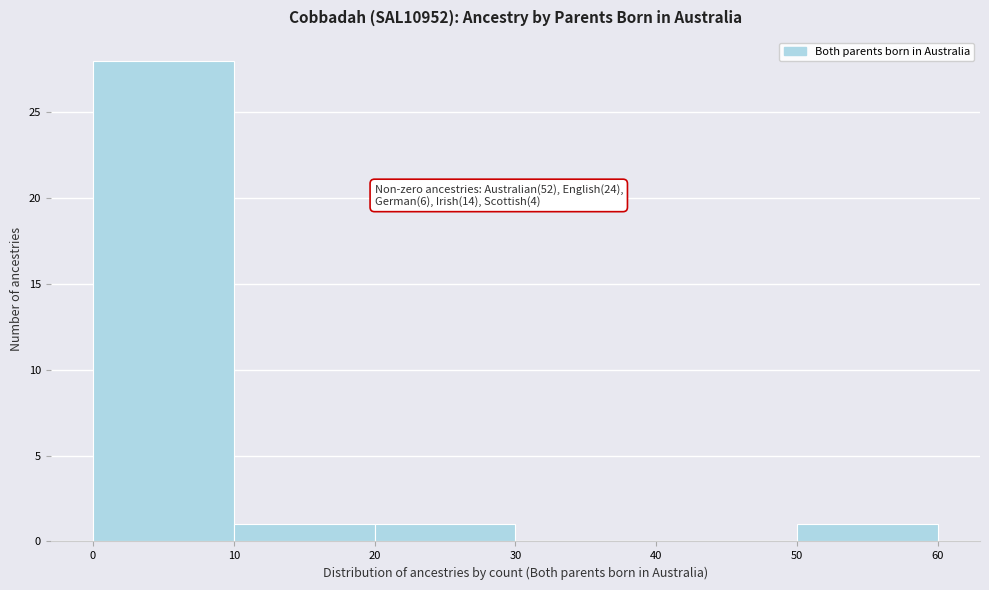

Which range on the x-axis has the tallest bar?

0 to 10